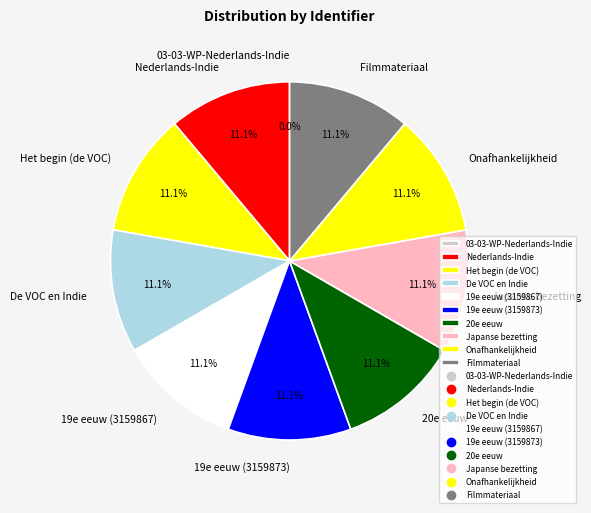

Does any single category account for the majority?

No